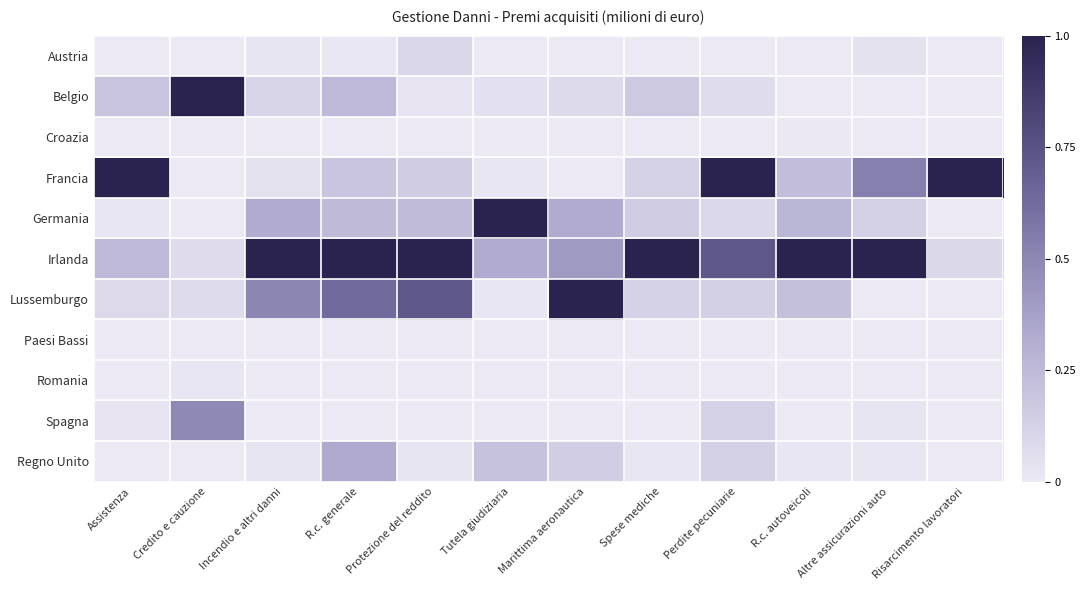

Reading left to right, list all the values displayed in this chart.

Austria: Assistenza=0.0	Credito e cauzione=0.0	Incendio e altri danni=0.0	R.c. generale=0.0	Protezione del reddito=0.1	Tutela giudiziaria=0.0	Marittima aeronautica=0.0	Spese mediche=0.0	Perdite pecuniarie=0.0	R.c. autoveicoli=0.0	Altre assicurazioni auto=0.0	Risarcimento lavoratori=0.0
Belgio: Assistenza=0.2	Credito e cauzione=1.0	Incendio e altri danni=0.1	R.c. generale=0.3	Protezione del reddito=0.0	Tutela giudiziaria=0.0	Marittima aeronautica=0.1	Spese mediche=0.2	Perdite pecuniarie=0.1	R.c. autoveicoli=0.0	Altre assicurazioni auto=0.0	Risarcimento lavoratori=0.0
Croazia: Assistenza=0.0	Credito e cauzione=0.0	Incendio e altri danni=0.0	R.c. generale=0.0	Protezione del reddito=0.0	Tutela giudiziaria=0.0	Marittima aeronautica=0.0	Spese mediche=0.0	Perdite pecuniarie=0.0	R.c. autoveicoli=0.0	Altre assicurazioni auto=0.0	Risarcimento lavoratori=0.0
Francia: Assistenza=1.0	Credito e cauzione=0.0	Incendio e altri danni=0.0	R.c. generale=0.2	Protezione del reddito=0.2	Tutela giudiziaria=0.0	Marittima aeronautica=0.0	Spese mediche=0.1	Perdite pecuniarie=1.0	R.c. autoveicoli=0.2	Altre assicurazioni auto=0.5	Risarcimento lavoratori=1.0
Germania: Assistenza=0.0	Credito e cauzione=0.0	Incendio e altri danni=0.3	R.c. generale=0.2	Protezione del reddito=0.2	Tutela giudiziaria=1.0	Marittima aeronautica=0.3	Spese mediche=0.2	Perdite pecuniarie=0.1	R.c. autoveicoli=0.3	Altre assicurazioni auto=0.1	Risarcimento lavoratori=0.0
Irlanda: Assistenza=0.2	Credito e cauzione=0.1	Incendio e altri danni=1.0	R.c. generale=1.0	Protezione del reddito=1.0	Tutela giudiziaria=0.3	Marittima aeronautica=0.4	Spese mediche=1.0	Perdite pecuniarie=0.7	R.c. autoveicoli=1.0	Altre assicurazioni auto=1.0	Risarcimento lavoratori=0.1
Lussemburgo: Assistenza=0.1	Credito e cauzione=0.1	Incendio e altri danni=0.5	R.c. generale=0.6	Protezione del reddito=0.7	Tutela giudiziaria=0.0	Marittima aeronautica=1.0	Spese mediche=0.1	Perdite pecuniarie=0.1	R.c. autoveicoli=0.2	Altre assicurazioni auto=0.0	Risarcimento lavoratori=0.0
Paesi Bassi: Assistenza=0.0	Credito e cauzione=0.0	Incendio e altri danni=0.0	R.c. generale=0.0	Protezione del reddito=0.0	Tutela giudiziaria=0.0	Marittima aeronautica=0.0	Spese mediche=0.0	Perdite pecuniarie=0.0	R.c. autoveicoli=0.0	Altre assicurazioni auto=0.0	Risarcimento lavoratori=0.0
Romania: Assistenza=0.0	Credito e cauzione=0.0	Incendio e altri danni=0.0	R.c. generale=0.0	Protezione del reddito=0.0	Tutela giudiziaria=0.0	Marittima aeronautica=0.0	Spese mediche=0.0	Perdite pecuniarie=0.0	R.c. autoveicoli=0.0	Altre assicurazioni auto=0.0	Risarcimento lavoratori=0.0
Spagna: Assistenza=0.0	Credito e cauzione=0.5	Incendio e altri danni=0.0	R.c. generale=0.0	Protezione del reddito=0.0	Tutela giudiziaria=0.0	Marittima aeronautica=0.0	Spese mediche=0.0	Perdite pecuniarie=0.1	R.c. autoveicoli=0.0	Altre assicurazioni auto=0.0	Risarcimento lavoratori=0.0
Regno Unito: Assistenza=0.0	Credito e cauzione=0.0	Incendio e altri danni=0.0	R.c. generale=0.3	Protezione del reddito=0.0	Tutela giudiziaria=0.2	Marittima aeronautica=0.1	Spese mediche=0.0	Perdite pecuniarie=0.1	R.c. autoveicoli=0.0	Altre assicurazioni auto=0.0	Risarcimento lavoratori=0.0